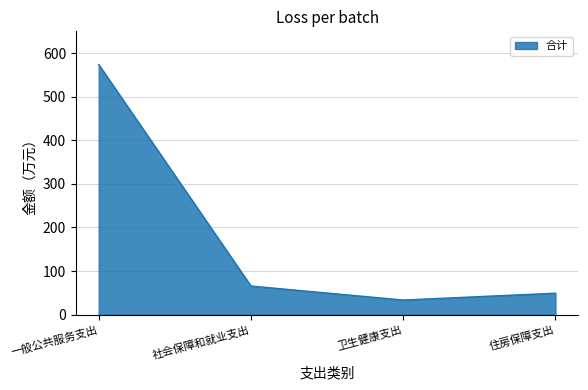

Count the number of categories in the chart.

4